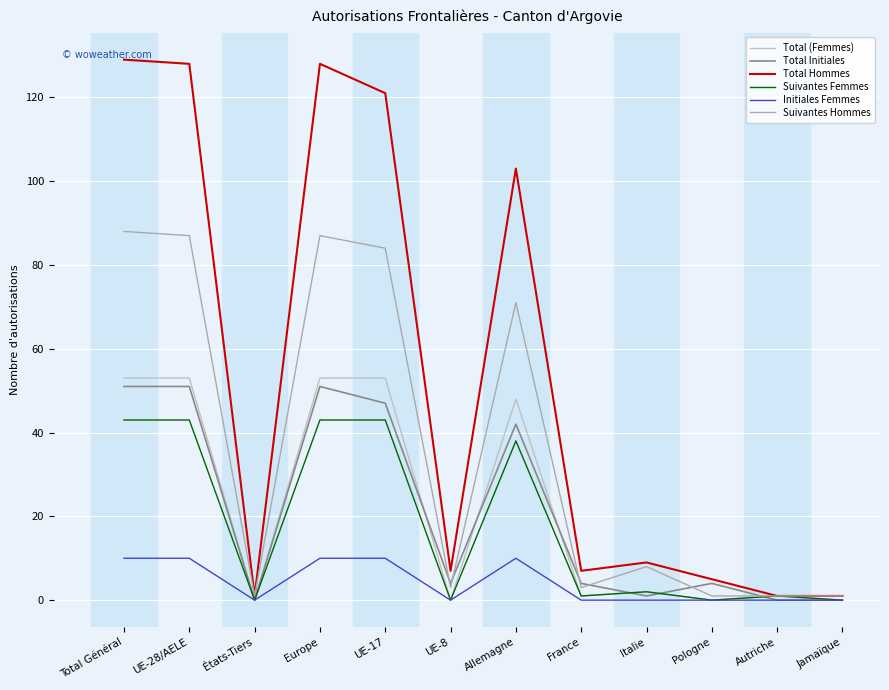

List the labels in order of Total (Femmes) value, largest first.

Total Général, UE-28/AELE, Europe, UE-17, Allemagne, Italie, France, Autriche, États-Tiers, UE-8, Pologne, Jamaïque